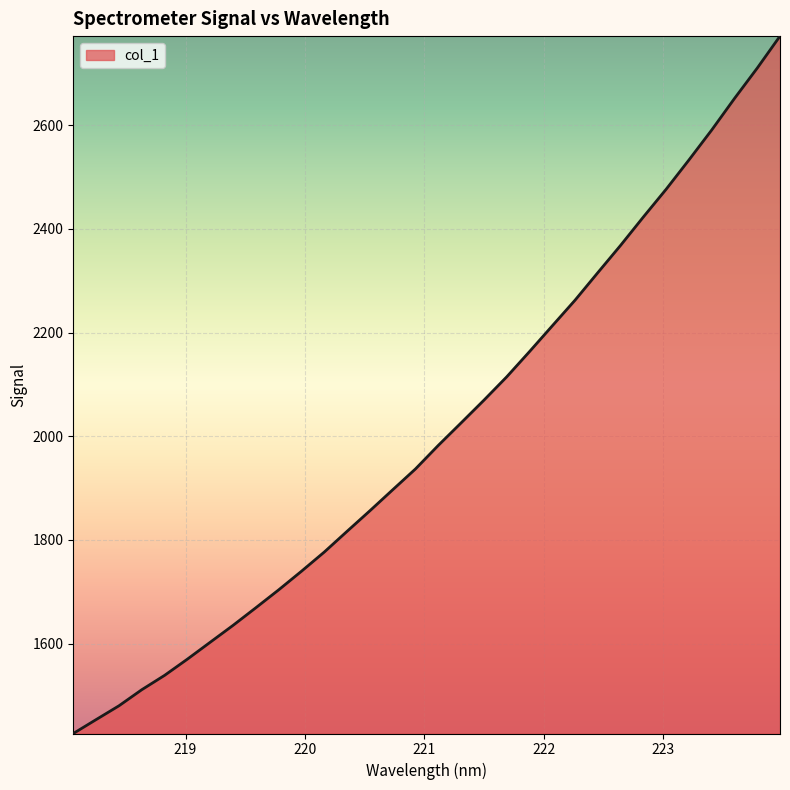

True or false: the data has more than 2 interior local peaks.

False